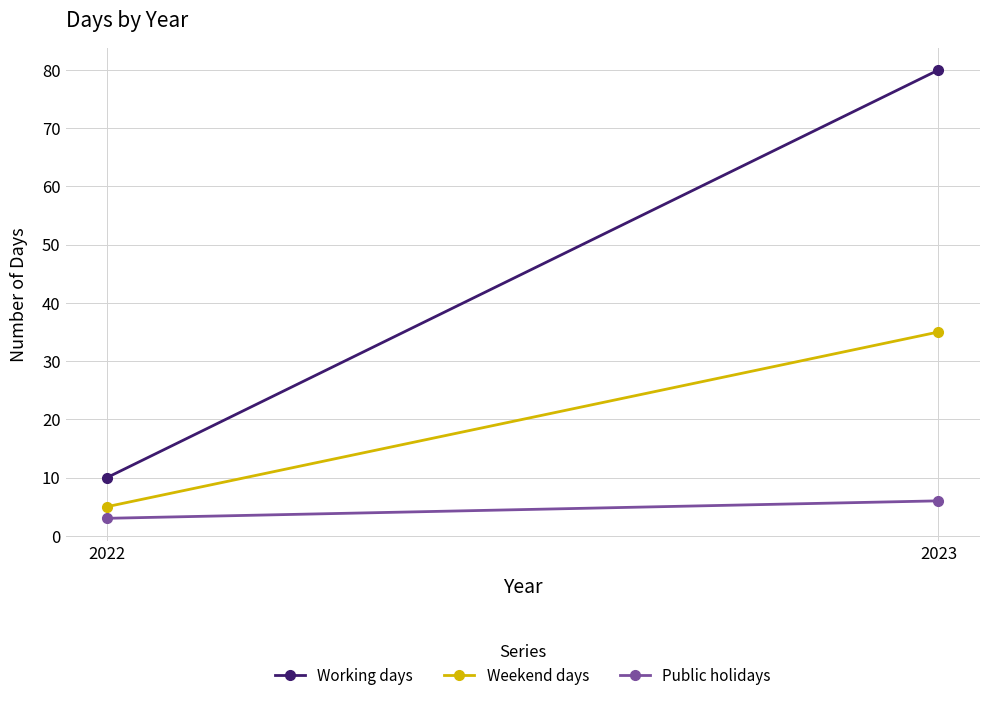

At which category is the sum across all series the highest?

2023